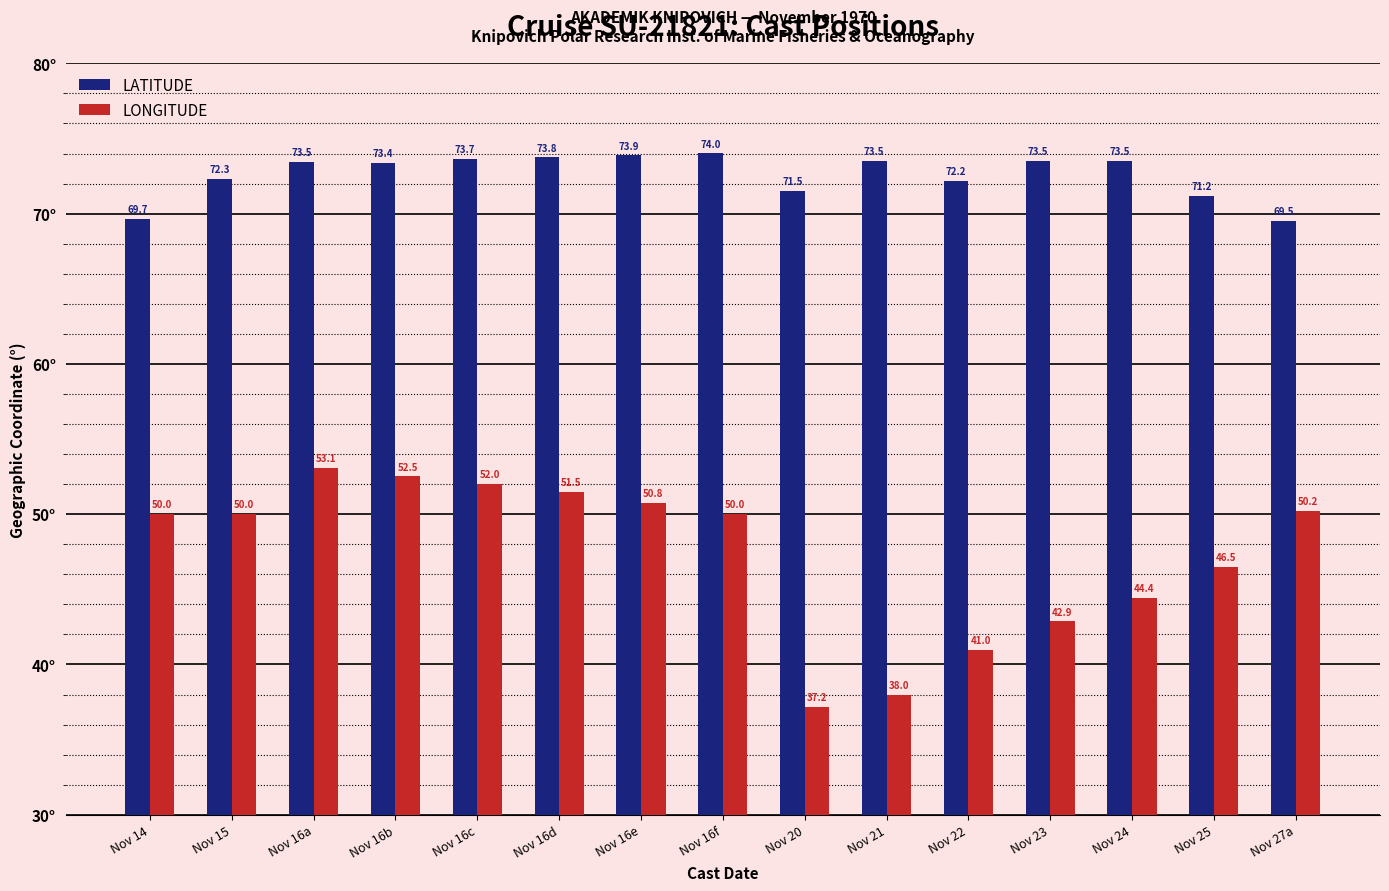

What is the spread (max minus min) of values at Nov 24?

29.1